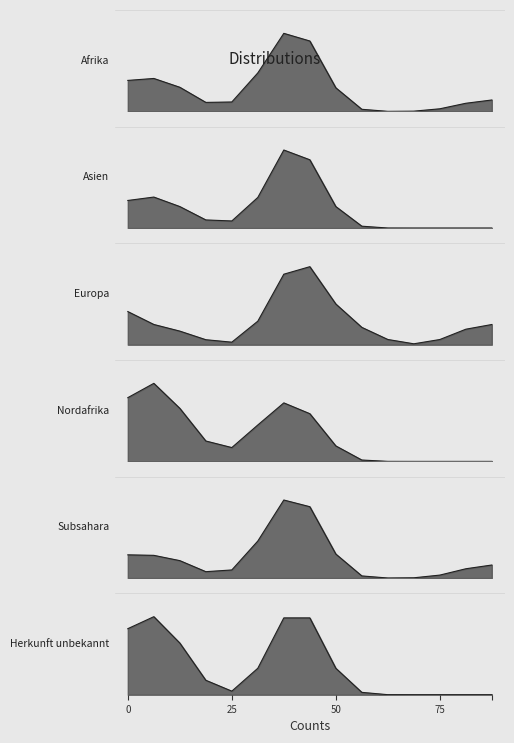

How many data points in Europa are less than 2?

7